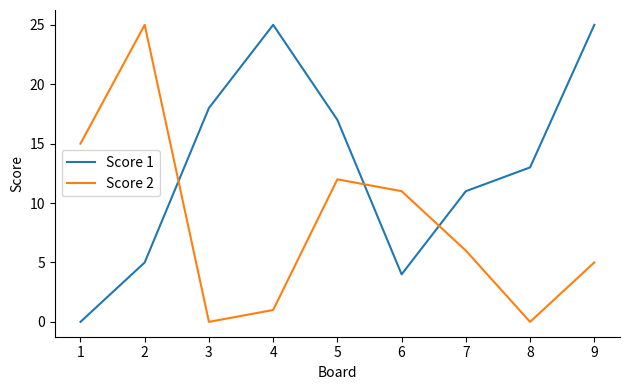

Which series changed the most between 4 and 6?

Score 1